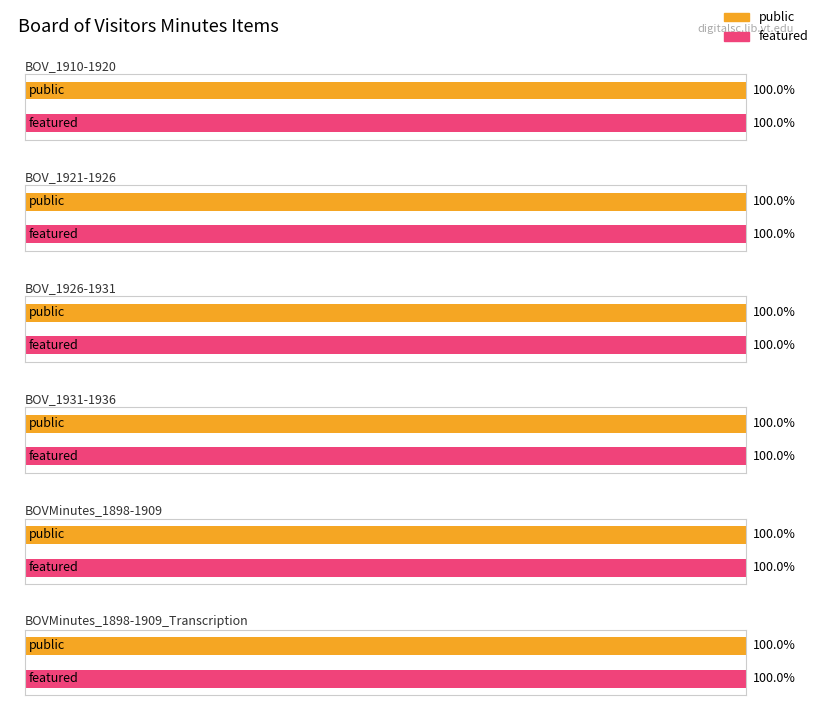

Rank the series by their maximum value, from highest to lowest.

public, featured